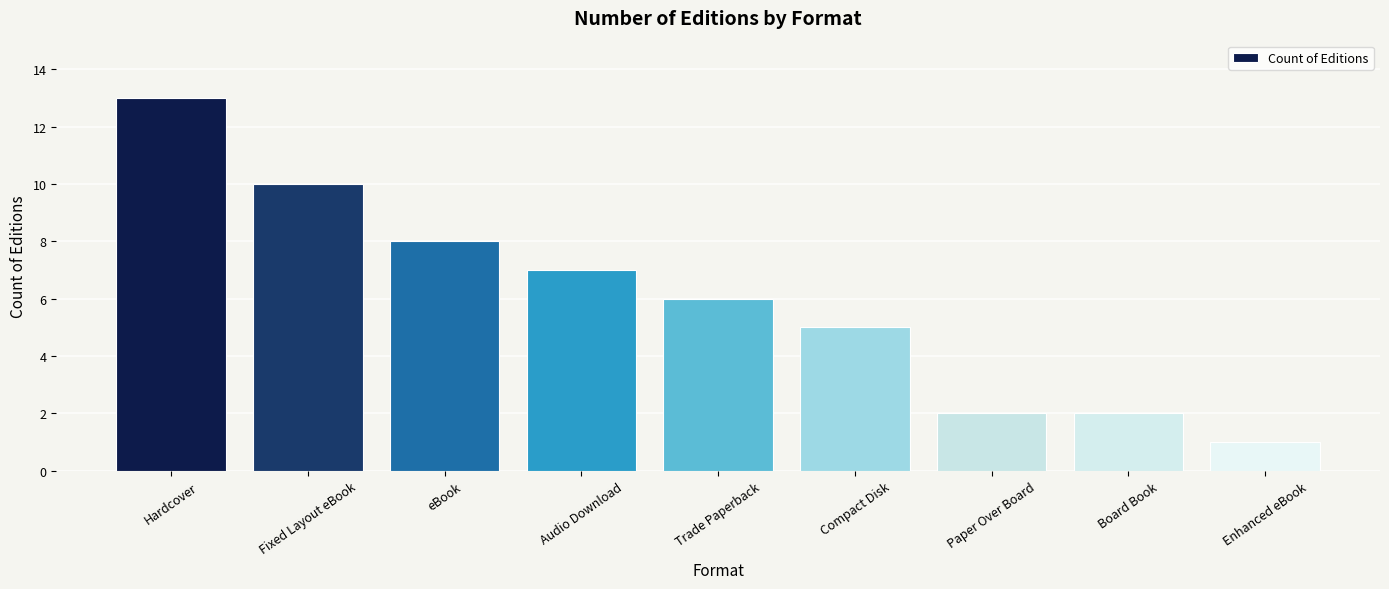

Where is the data nearest to the value 7?

Audio Download